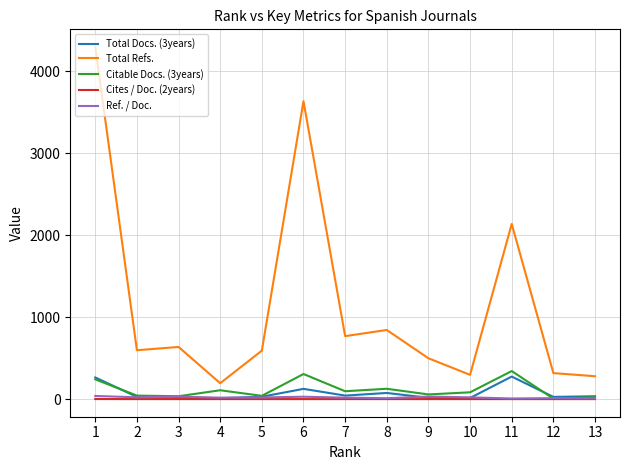

What is the difference between the Total Refs. values at 9 and 13?

219.0